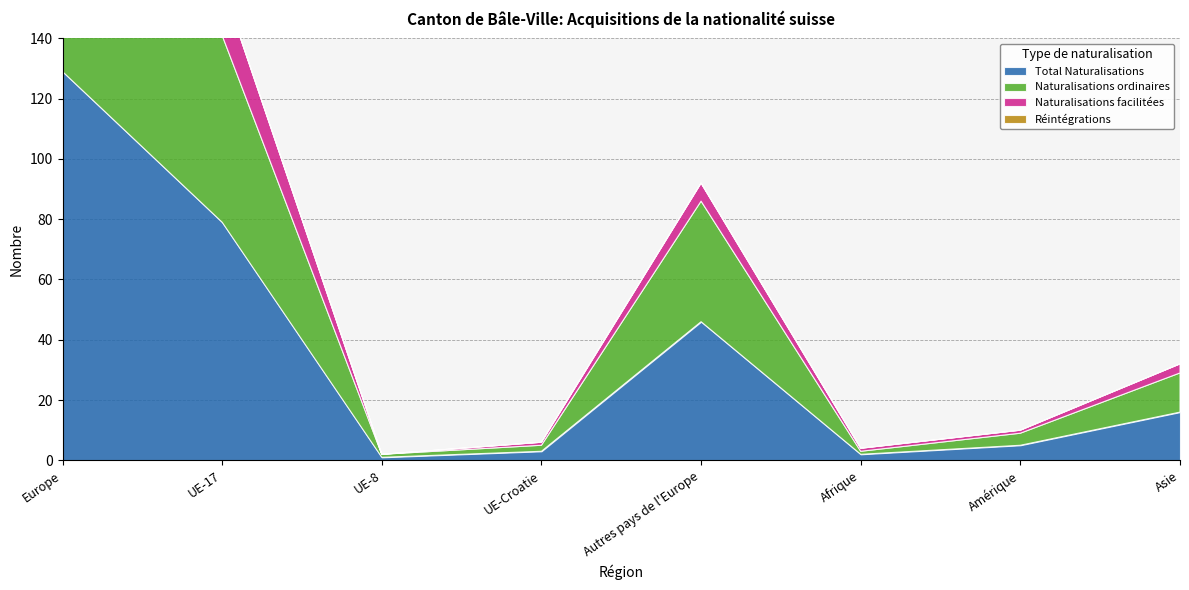

What is the total value across all series at Afrique?

4